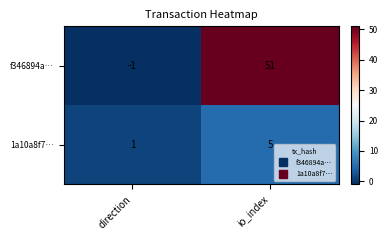

Count the number of data series in this chart.

2